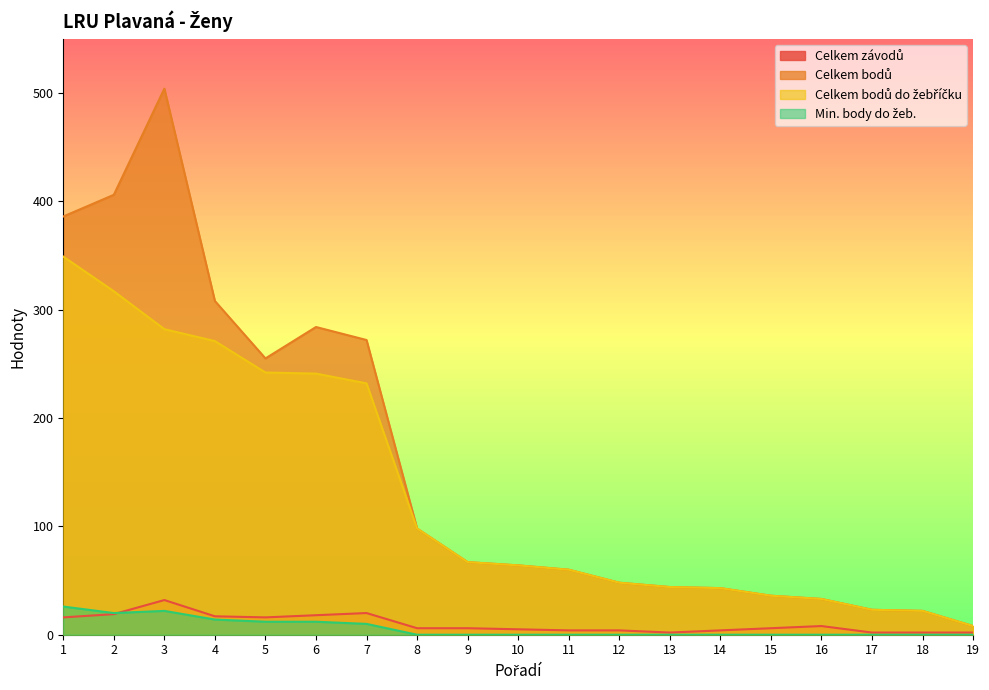

Rank the categories by Celkem bodů value from lowest to highest.

19, 18, 17, 16, 15, 14, 13, 12, 11, 10, 9, 8, 5, 7, 6, 4, 1, 2, 3